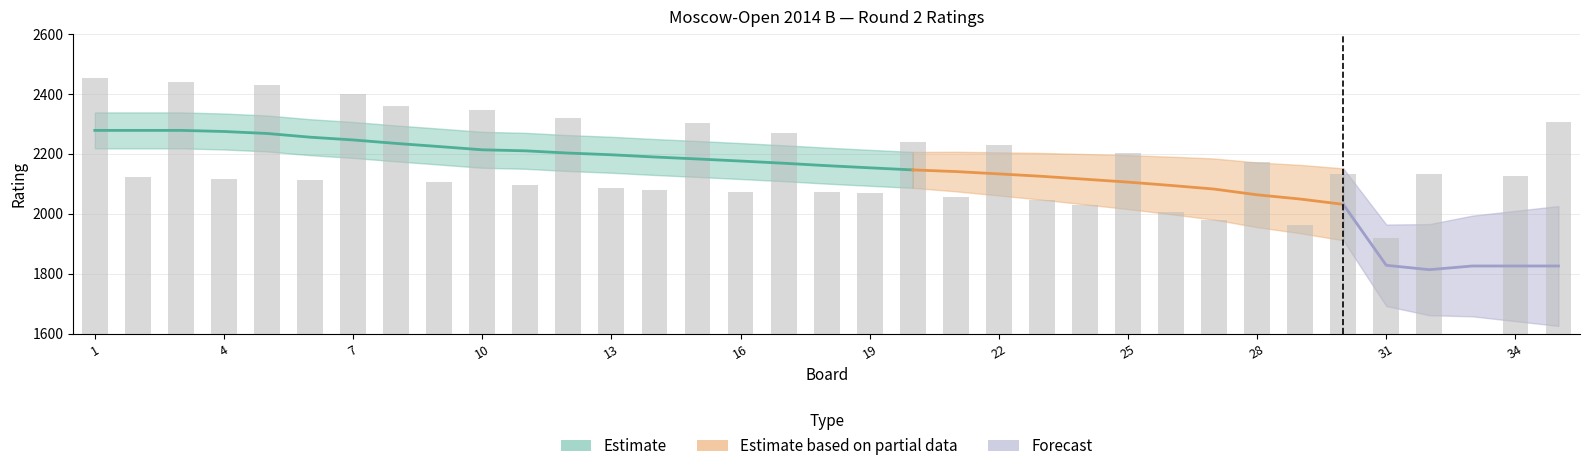

At which label is the value closest to 1226?

31